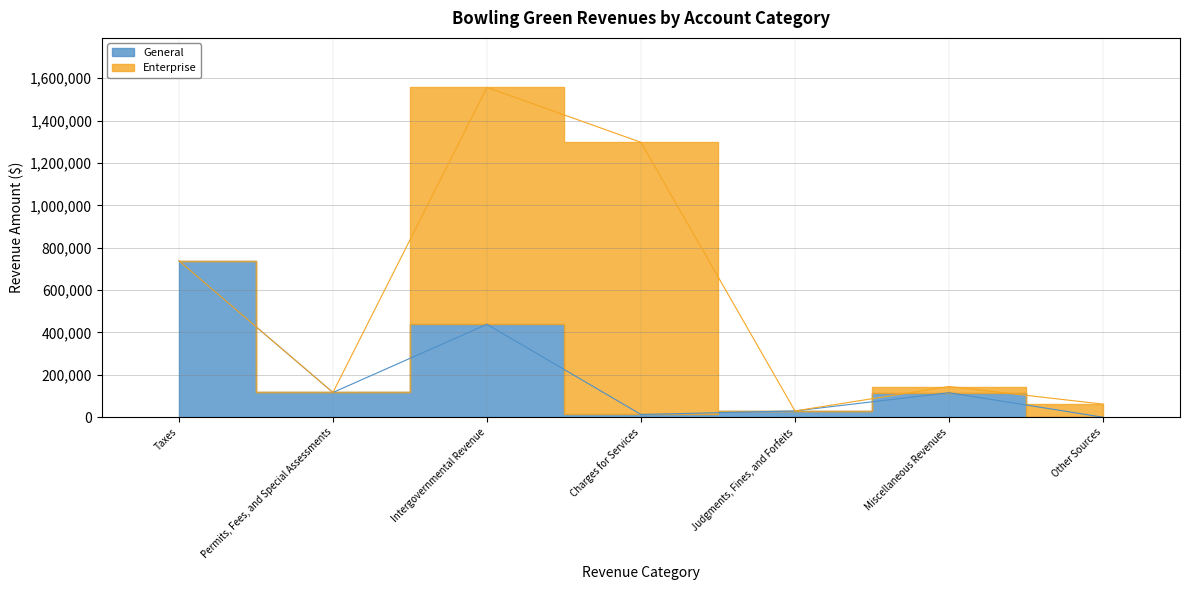

Which category has the lowest value across all series?

Other Sources